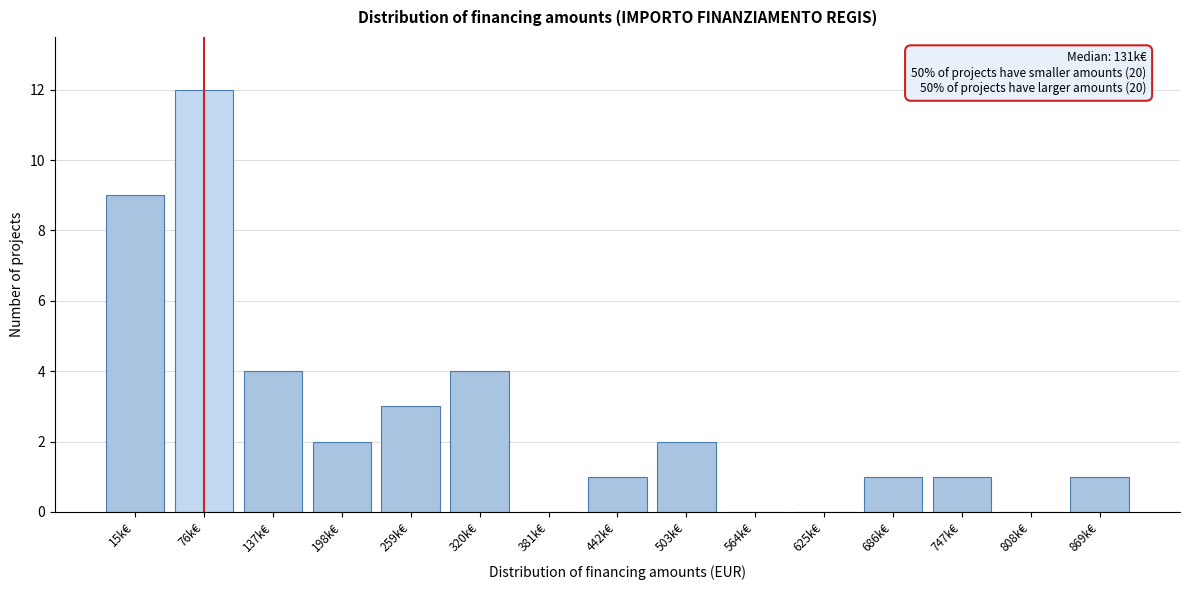

Reading left to right, list all the values displayed in this chart.

15k€=9	76k€=12	137k€=4	198k€=2	259k€=3	320k€=4	381k€=0	442k€=1	503k€=2	564k€=0	625k€=0	686k€=1	747k€=1	808k€=0	869k€=1